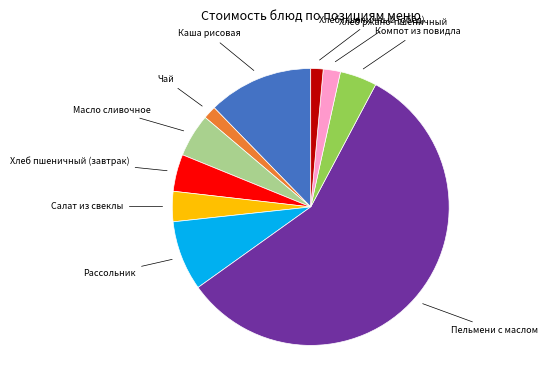

Does any single category account for the majority?

Yes